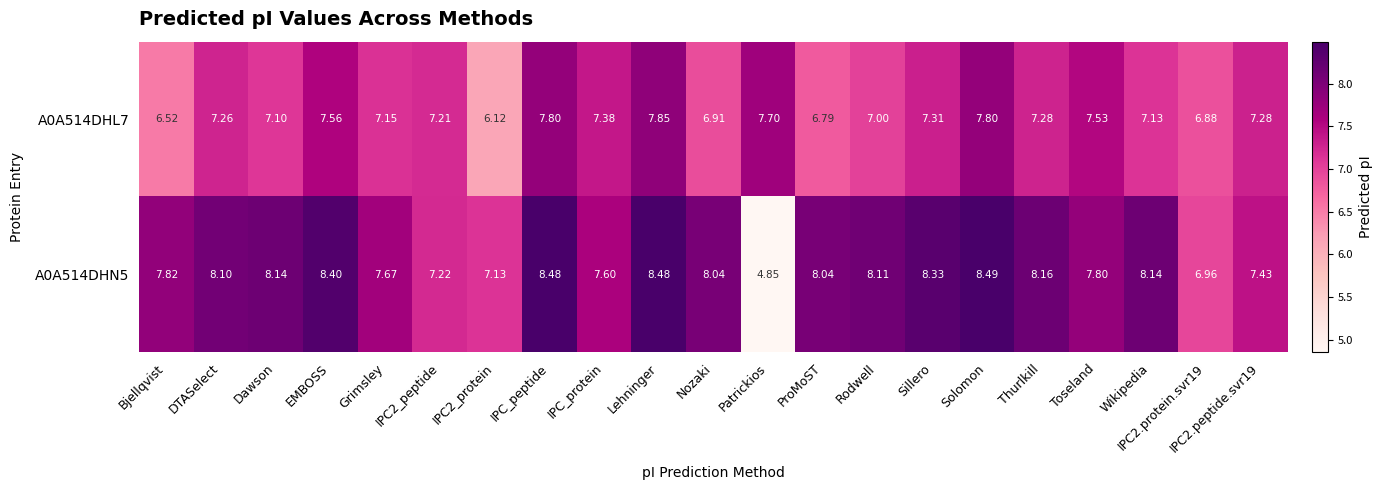

At which label does A0A514DHN5 reach its peak?

Solomon